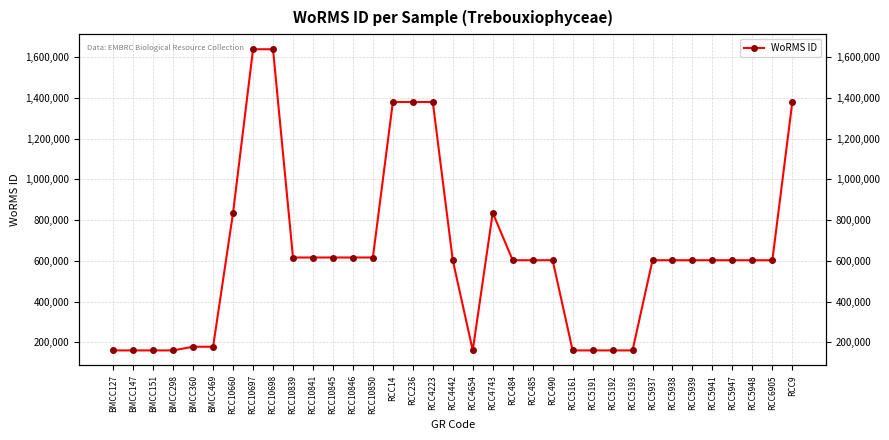

How many distinct data groups are displayed?

1